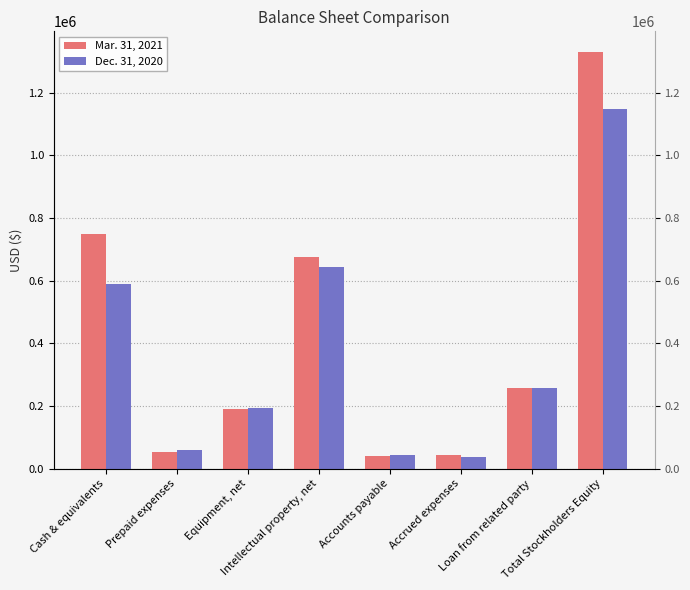

Count the number of categories in the chart.

8